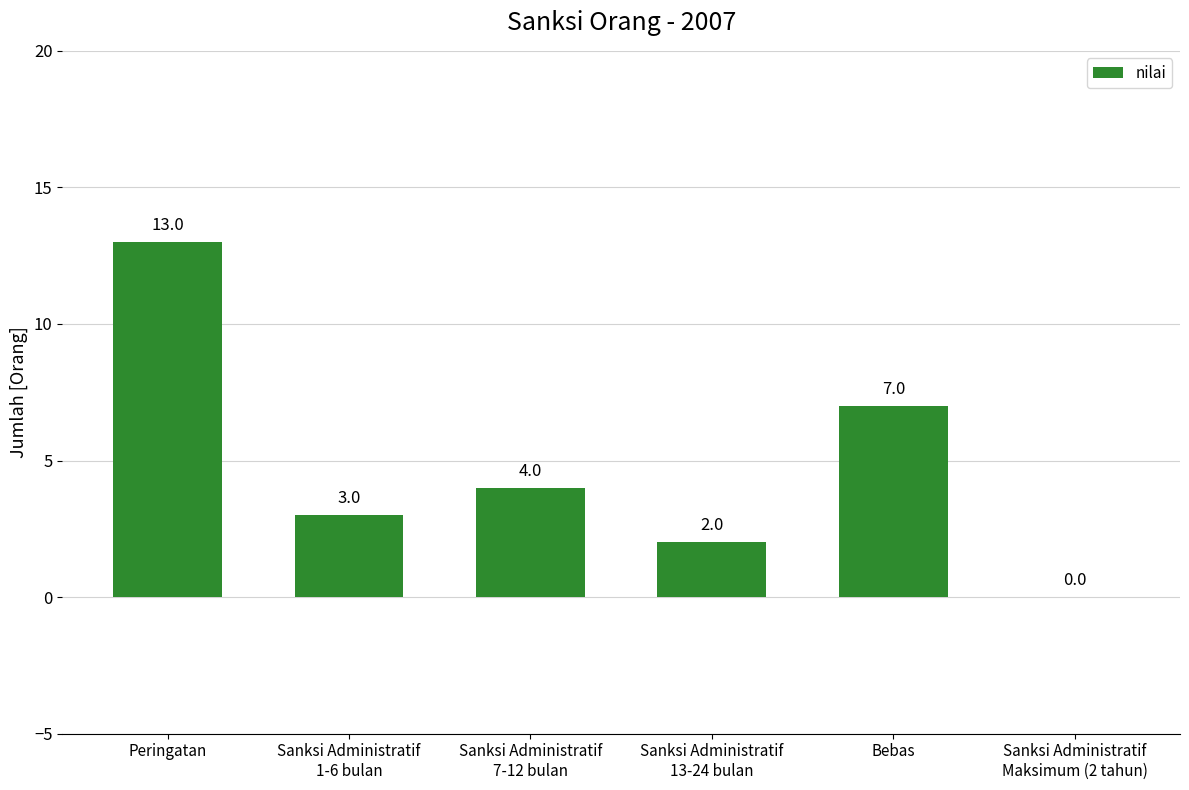

Reading left to right, extract all data points from this chart.

Peringatan=13	Sanksi Administratif
1-6 bulan=3	Sanksi Administratif
7-12 bulan=4	Sanksi Administratif
13-24 bulan=2	Bebas=7	Sanksi Administratif
Maksimum (2 tahun)=0